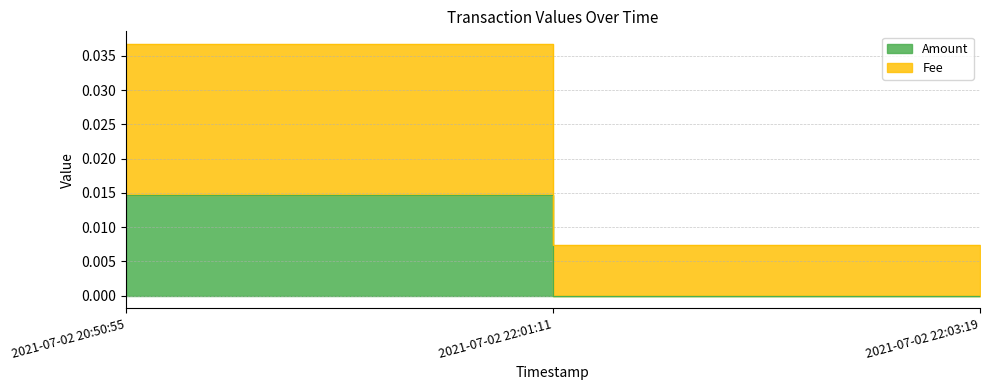

Which label corresponds to the largest value in the chart?

2021-07-02 20:50:55